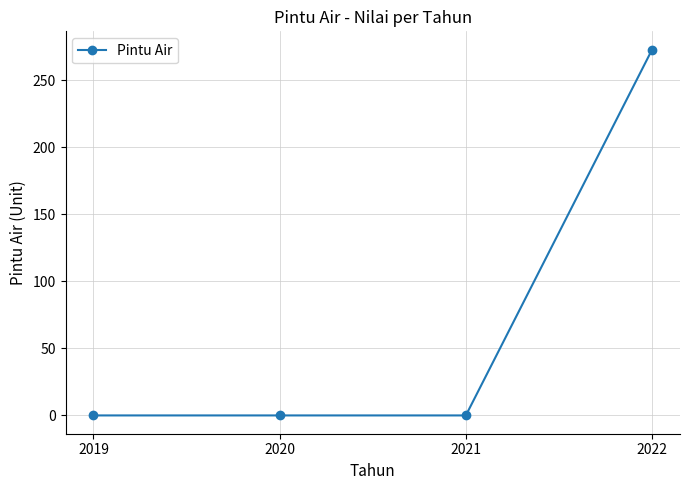

Which category has the highest value across all series?

2022